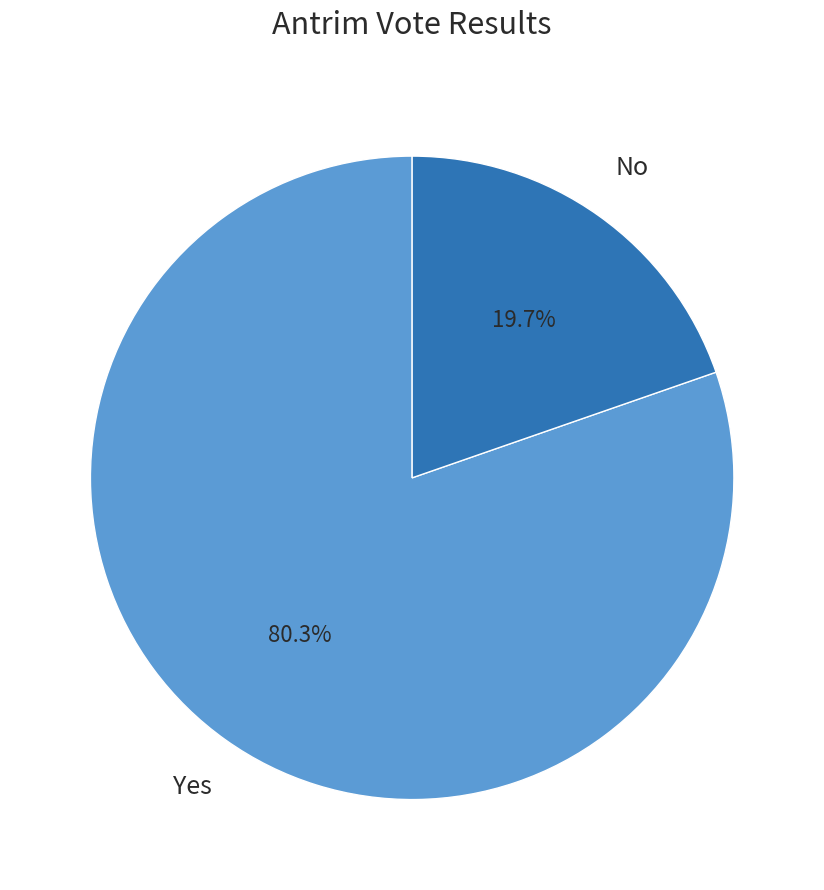

Is there any slice that represents more than half of the pie?

Yes